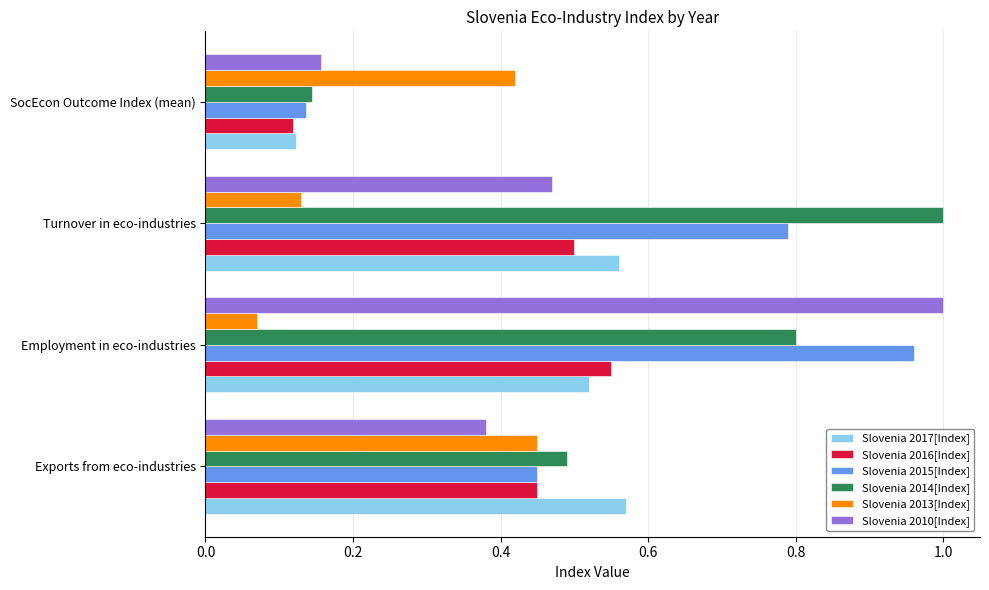

What is the sum of all Slovenia 2014[Index] values?

2.4